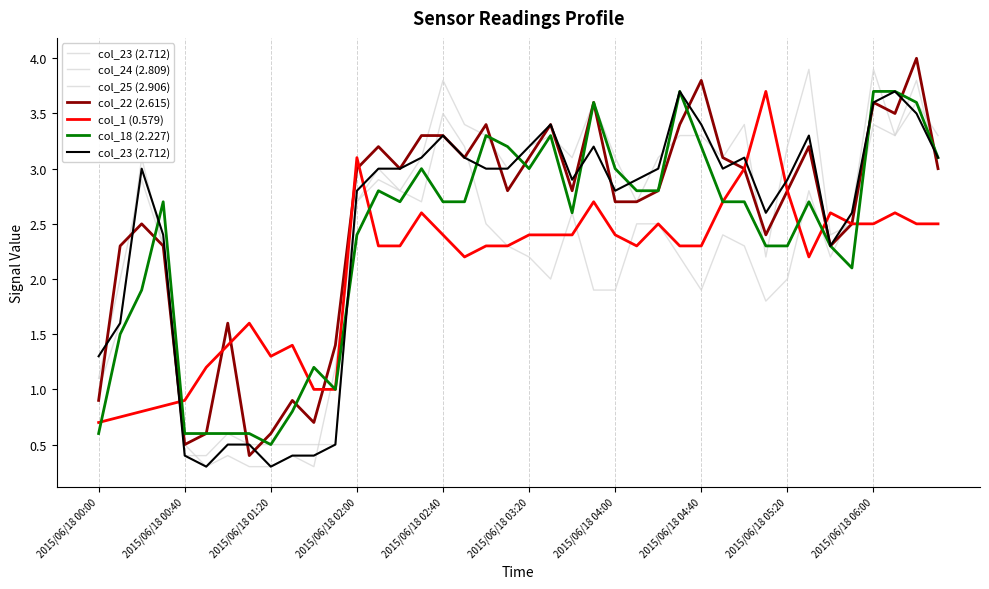

At which label is col_18 (2.227) closest to 2?

2015/06/18 00:20